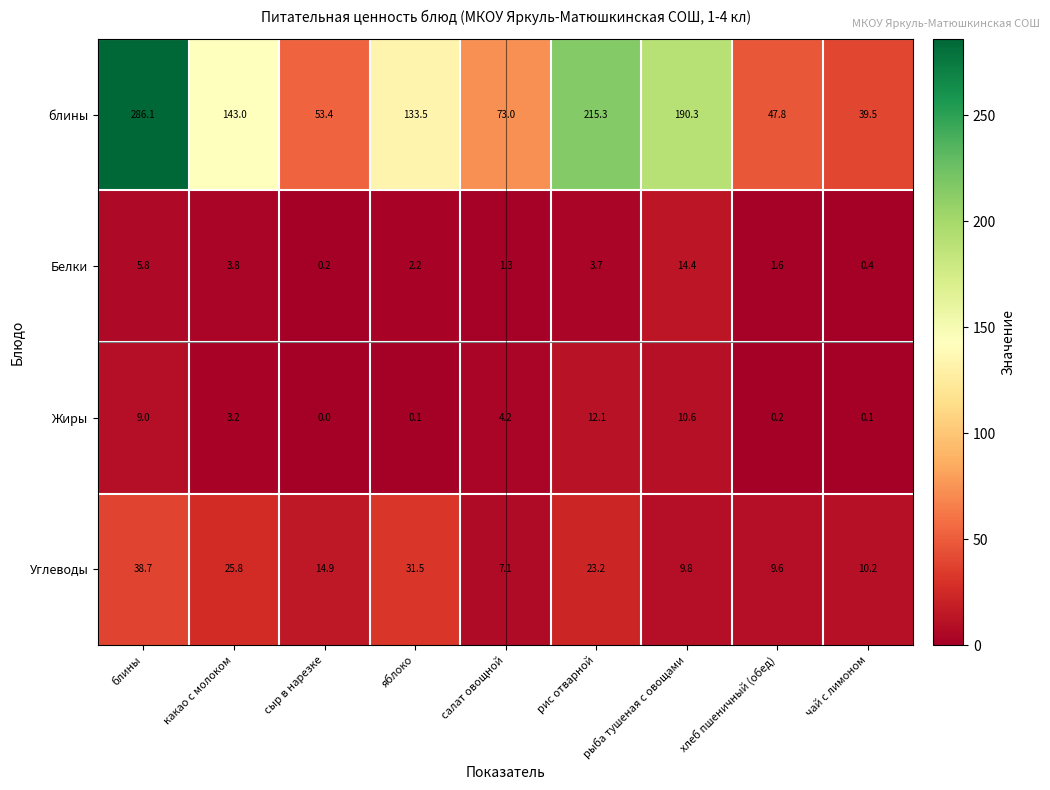

How many data points does each series have?

9